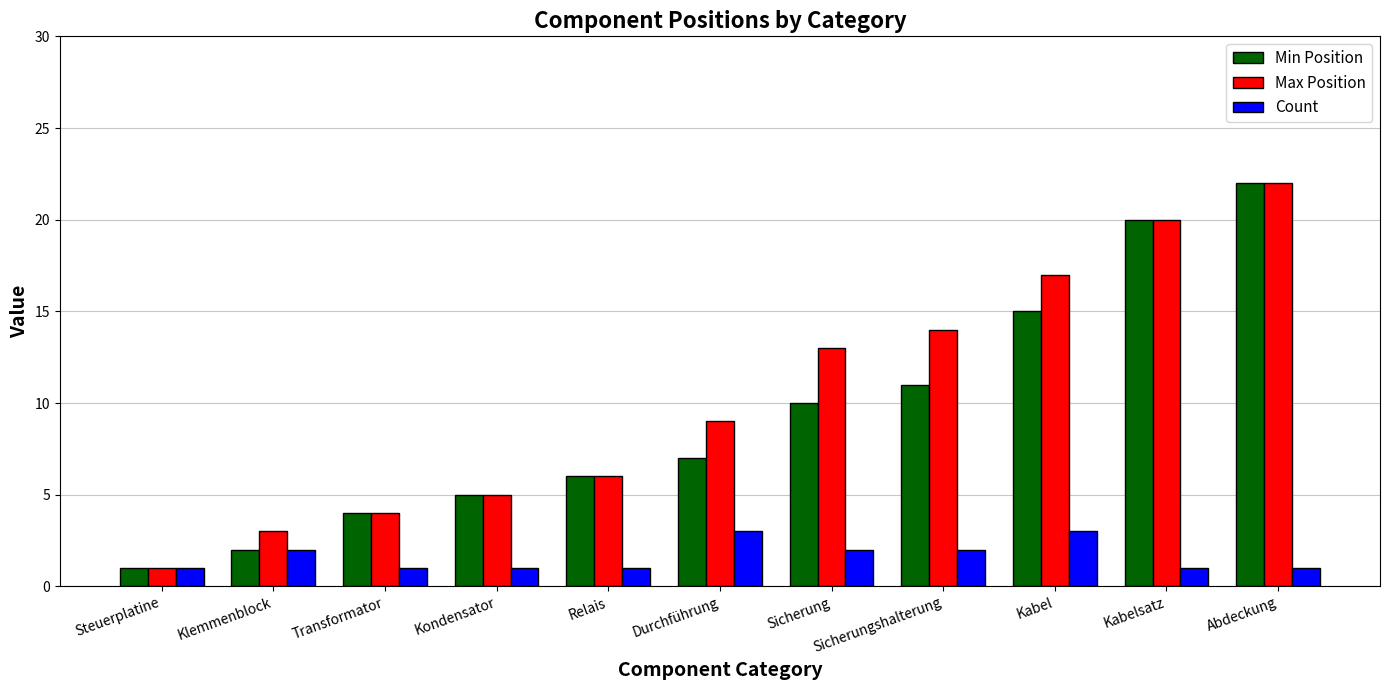

Reading right to left, list all the values displayed in this chart.

Min Position: Abdeckung=22	Kabelsatz=20	Kabel=15	Sicherungshalterung=11	Sicherung=10	Durchführung=7	Relais=6	Kondensator=5	Transformator=4	Klemmenblock=2	Steuerplatine=1
Max Position: Abdeckung=22	Kabelsatz=20	Kabel=17	Sicherungshalterung=14	Sicherung=13	Durchführung=9	Relais=6	Kondensator=5	Transformator=4	Klemmenblock=3	Steuerplatine=1
Count: Abdeckung=1	Kabelsatz=1	Kabel=3	Sicherungshalterung=2	Sicherung=2	Durchführung=3	Relais=1	Kondensator=1	Transformator=1	Klemmenblock=2	Steuerplatine=1